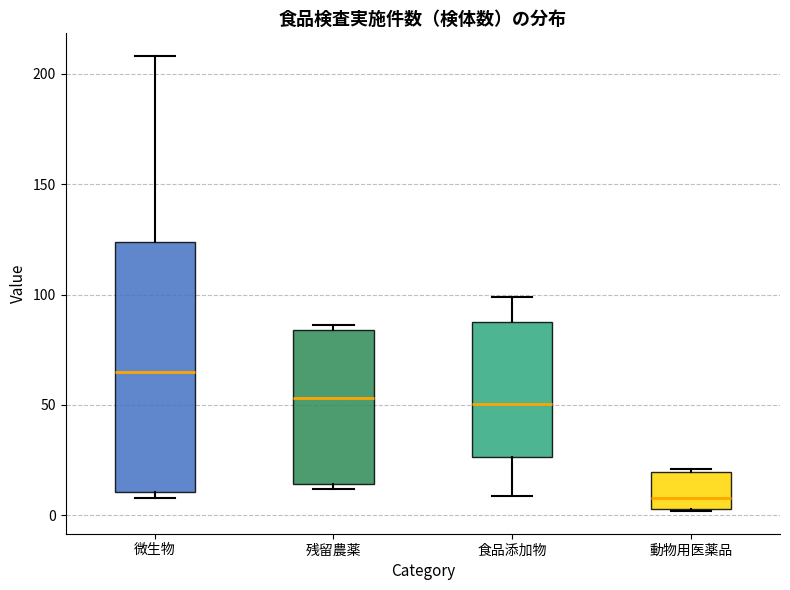

Reading left to right, transcribe this box plot: for each box, give where its median line is, the range the box spans, and where its two whiskers end, as read against the y-axis. The values are not printed on the chart, so give them approximately, as read against the axis.

微生物: median 65, box 10 to 125, whiskers 10 (just below the box's lower edge) to 210
残留農薬: median 55, box 15 to 85, whiskers 10 to 85 (just above the box's upper edge)
食品添加物: median 50, box 25 to 90, whiskers 10 to 100
動物用医薬品: median 10, box 5 to 20, whiskers 0 to 20